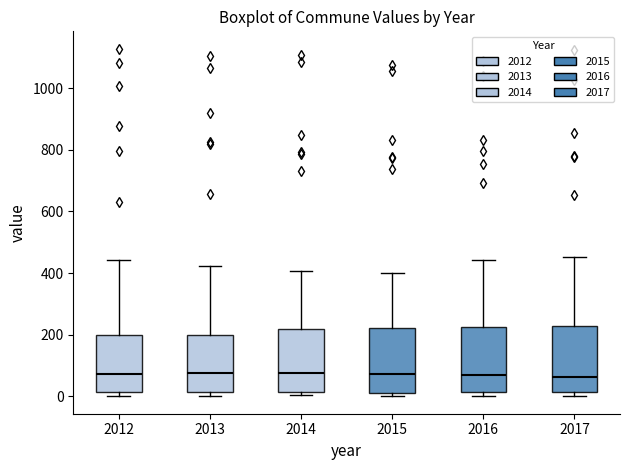

Reading left to right, read every box against the y-axis: the position of its median line, the range the box covers, and the ends of its whiskers. The values are not printed on the chart, so give them approximately, as read against the axis.

2012: median 80, box 20 to 200, whiskers 0 to 440
2013: median 80, box 20 to 200, whiskers 0 to 420
2014: median 80, box 20 to 220, whiskers 0 to 400
2015: median 80, box 20 to 220, whiskers 0 to 400
2016: median 60, box 20 to 220, whiskers 0 to 440
2017: median 60, box 20 to 220, whiskers 0 to 460